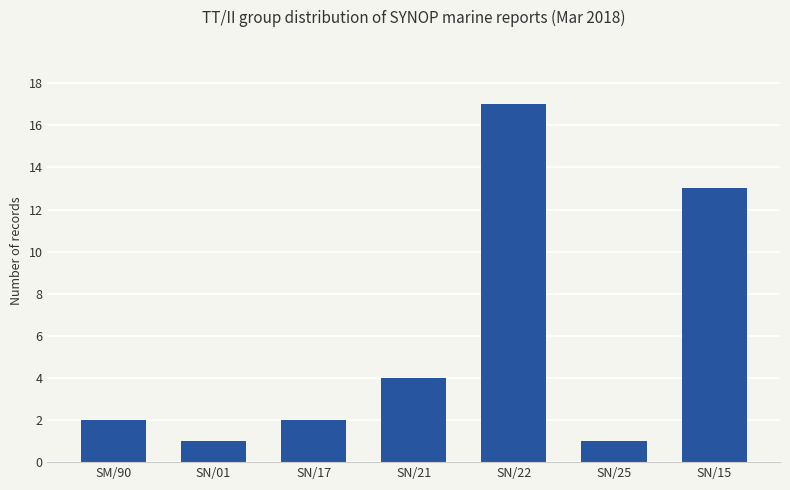

What is the sum of all values?

40